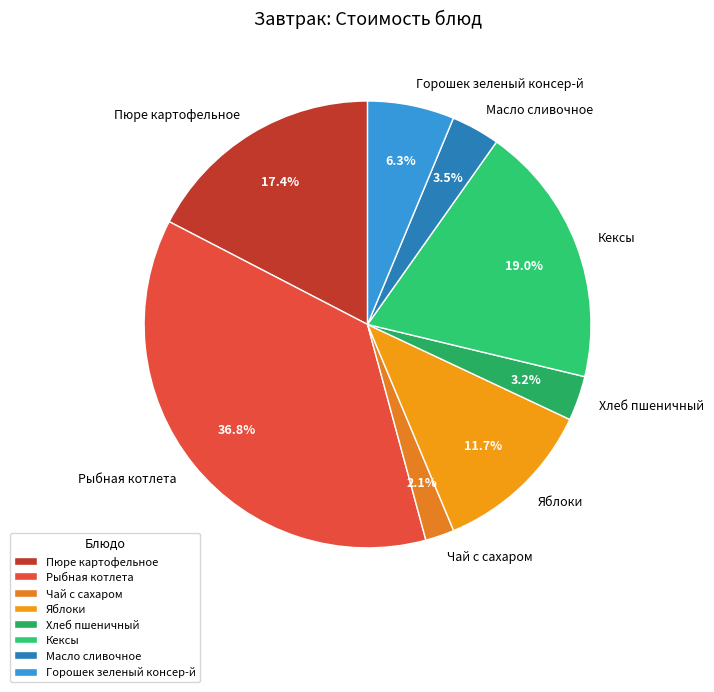

How many segments does this pie chart have?

8